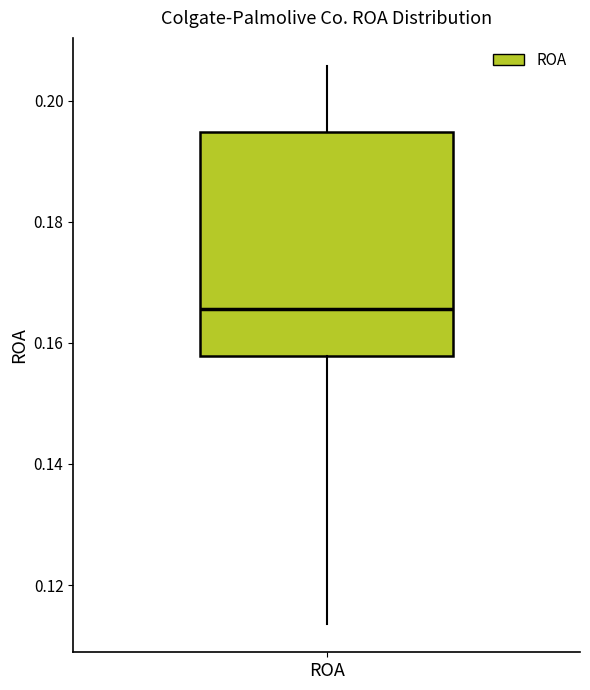

Where does the median line of the box for ROA sit on the y-axis? The values are not printed on the chart, so give them approximately, as read against the axis.

0.166